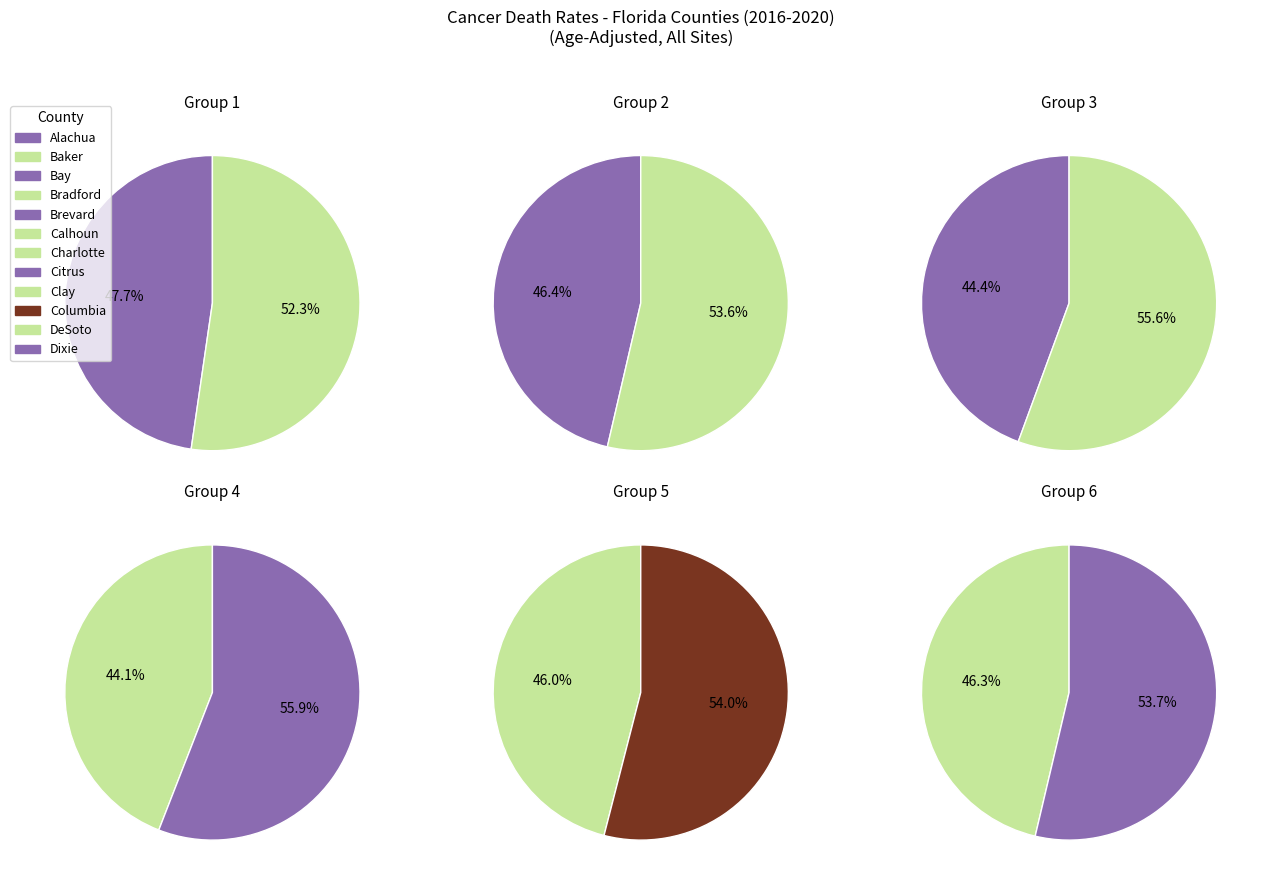

Is the sum of Citrus and DeSoto greater than half?

No